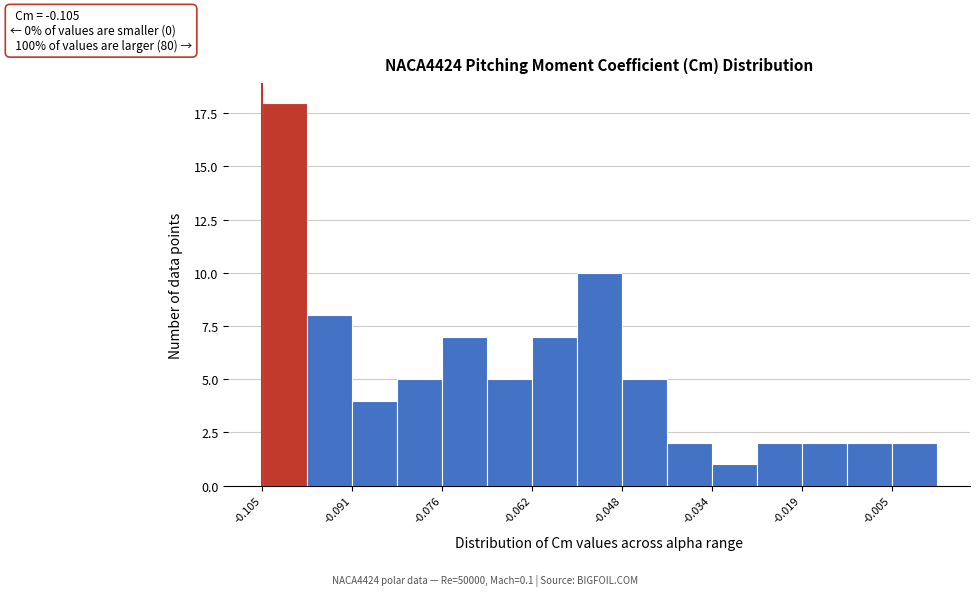

Around what value on the x-axis is the tallest bar? Give the approximate position of its centre, as read against the axis.

-0.102